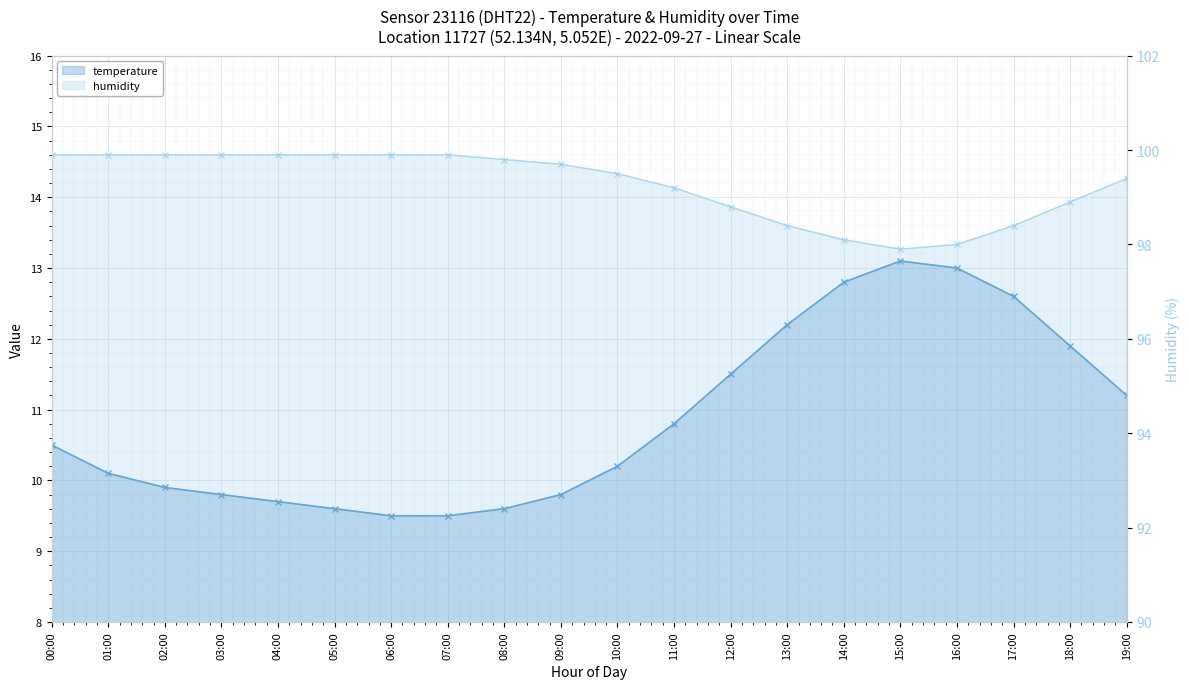

At which category does temperature reach its first local peak?

15:00